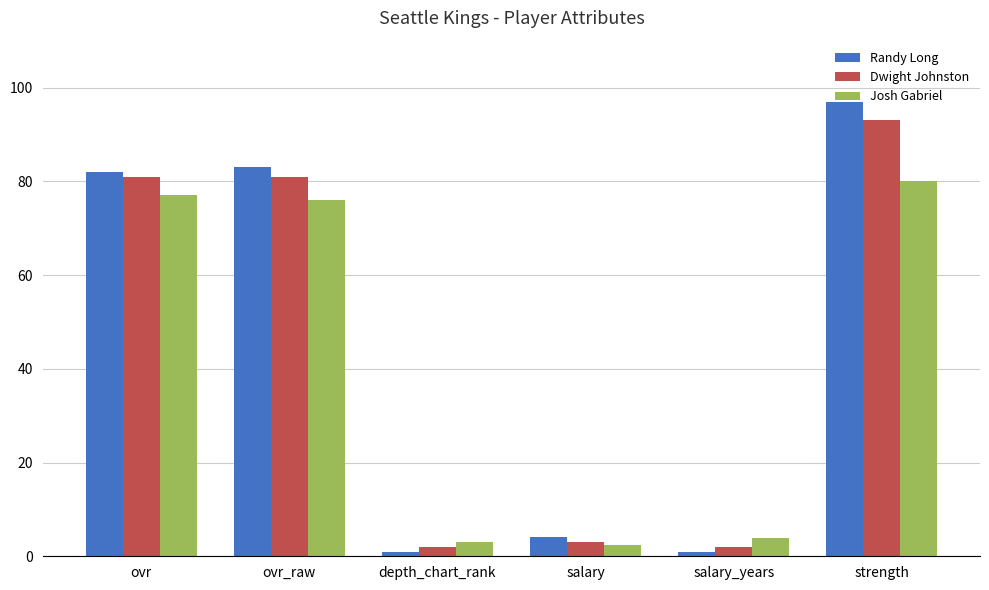

True or false: Josh Gabriel has a value of 125.8 at ovr_raw.

False